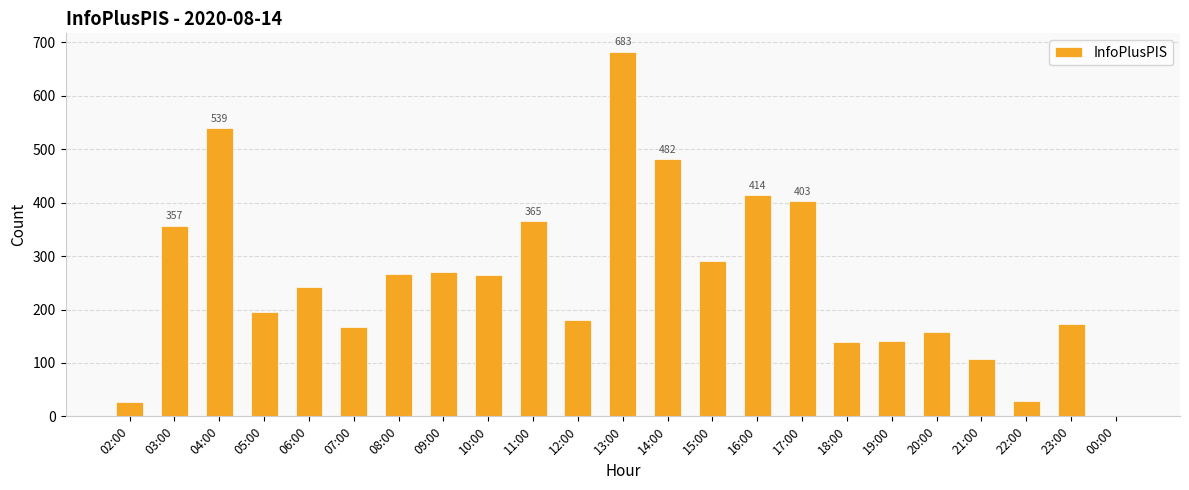

What is the difference between the values at 05:00 and 17:00?

208